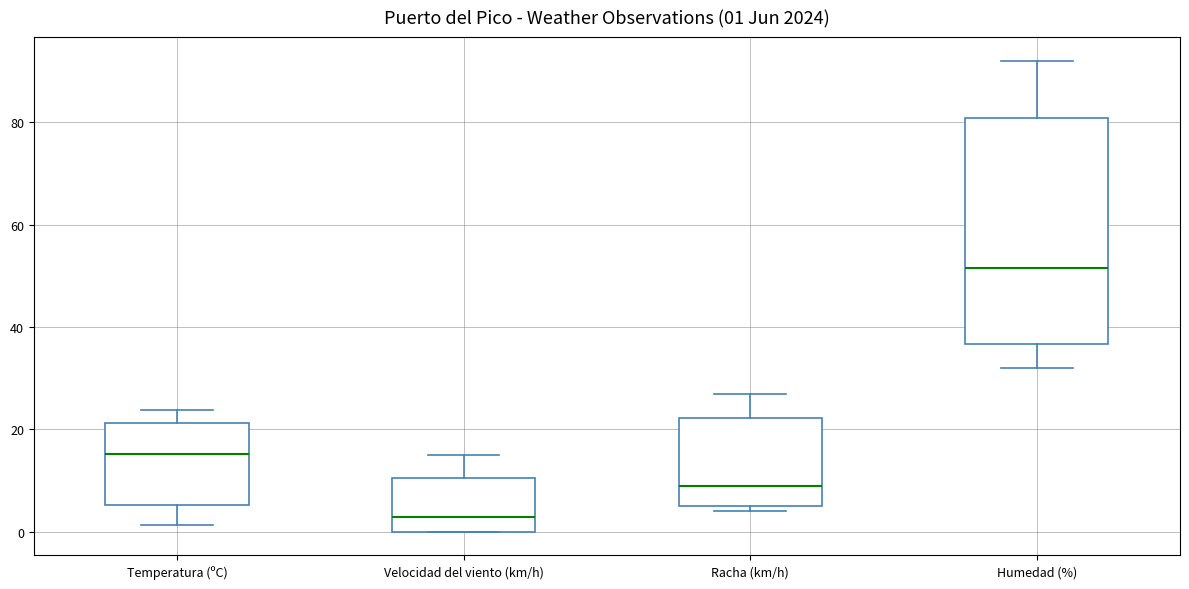

Comparing the boxes themselves (not the whiskers), which one is the tallest?

Humedad (%)